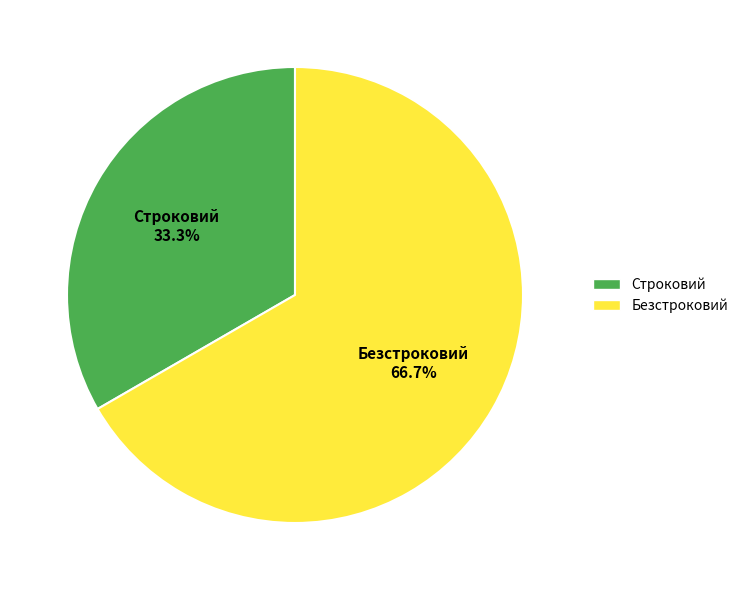

To the nearest percent, what is the combined percentage of Строковий and Безстроковий?

100%